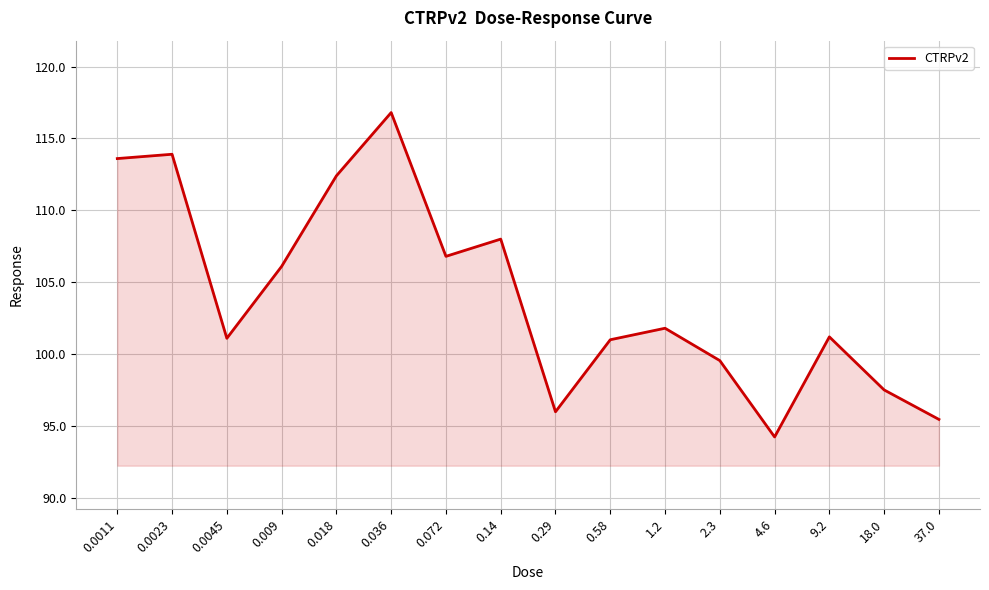

Where is the first local maximum?

0.0023